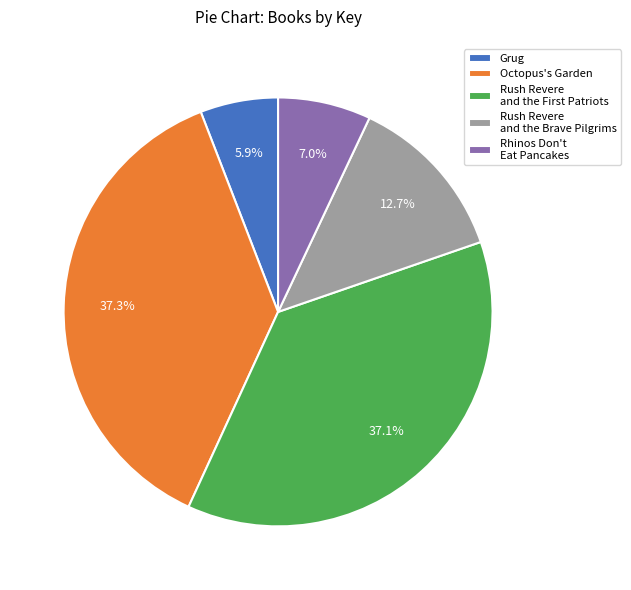

How many segments does this pie chart have?

5